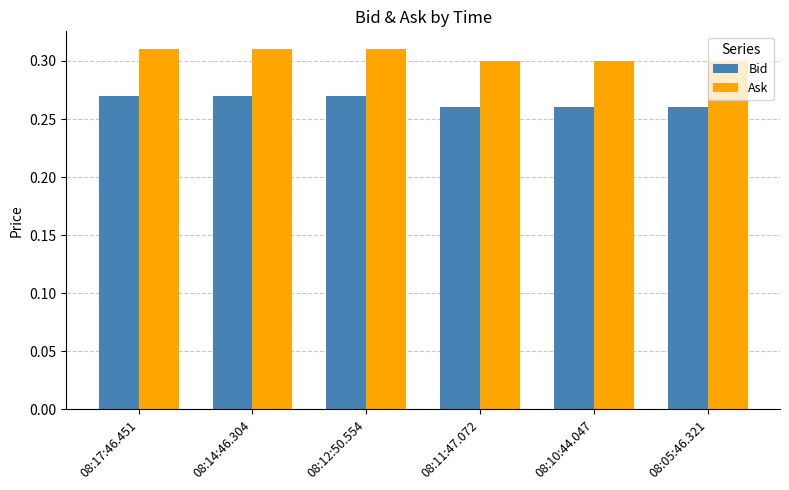

What is the sum of all Ask values?

1.8